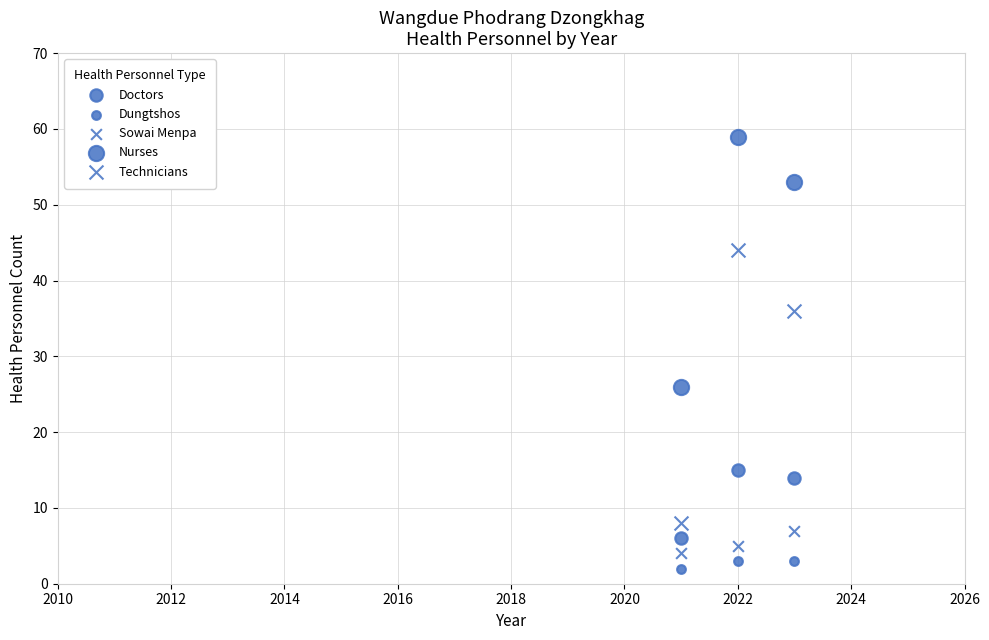

Count the number of points in this scatter plot.

15